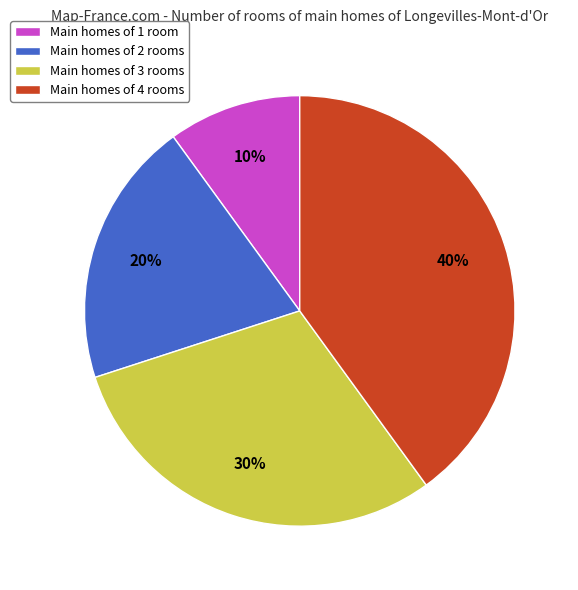

Does any single category account for the majority?

No